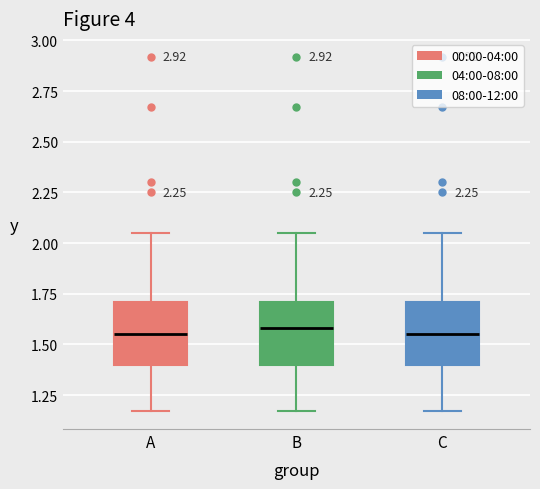

Reading left to right, transcribe this box plot: for each box, give where its median line is, the range the box spans, and where its two whiskers end, as read against the y-axis. The values are not printed on the chart, so give them approximately, as read against the axis.

A: median 1.55, box 1.40 to 1.70, whiskers 1.15 to 2.05
B: median 1.60, box 1.40 to 1.70, whiskers 1.15 to 2.05
C: median 1.55, box 1.40 to 1.70, whiskers 1.15 to 2.05